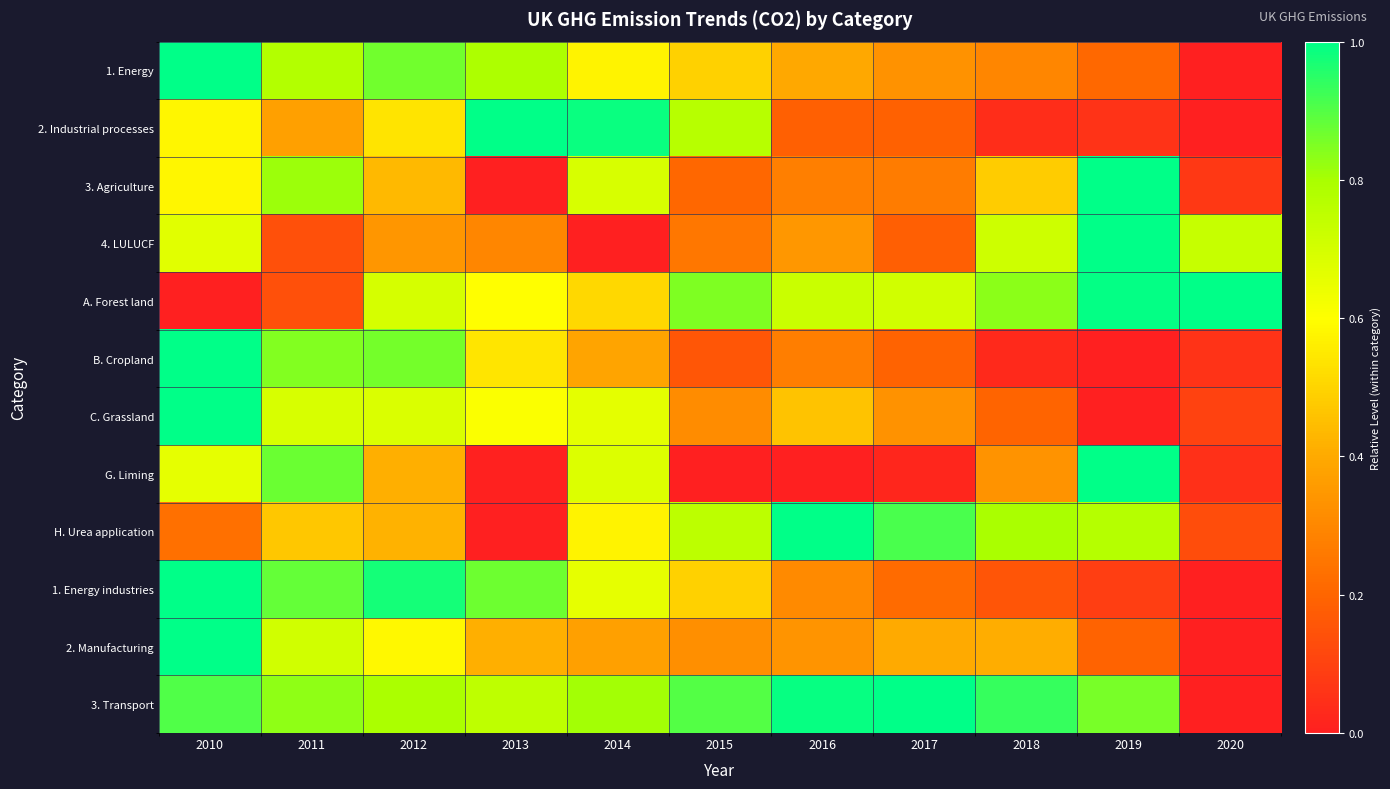

Which series has the largest range (max minus min)?

1. Energy